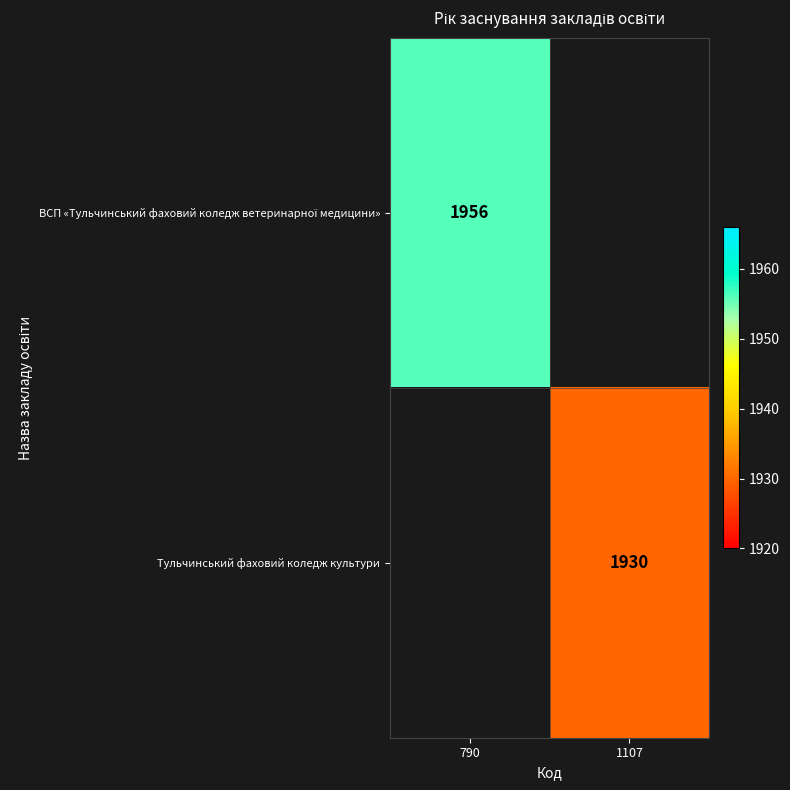

Is it true that Тульчинський фаховий коледж культури equals 3461 at 1107?

False